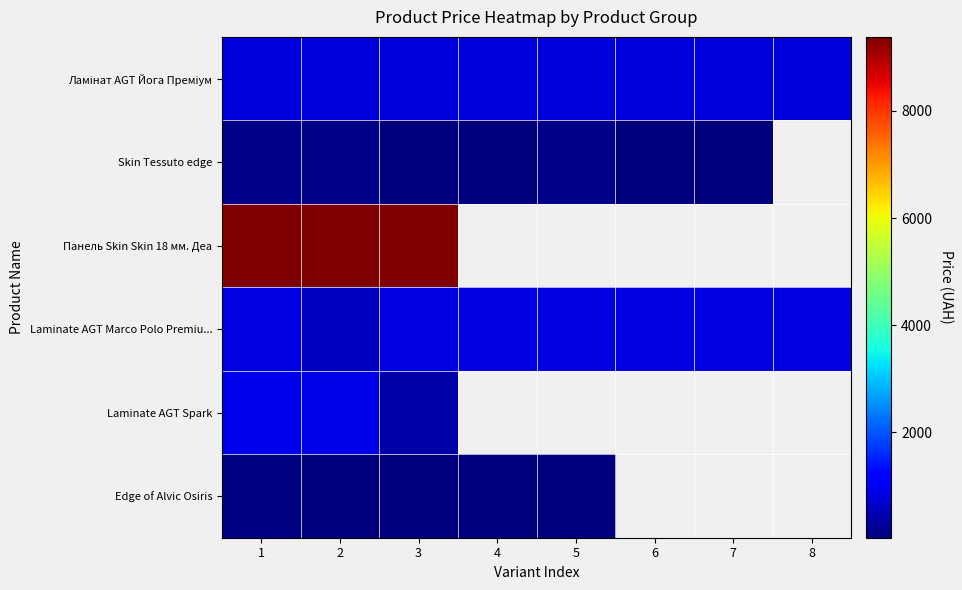

At which label does Skin Tessuto edge first exceed 114?

1